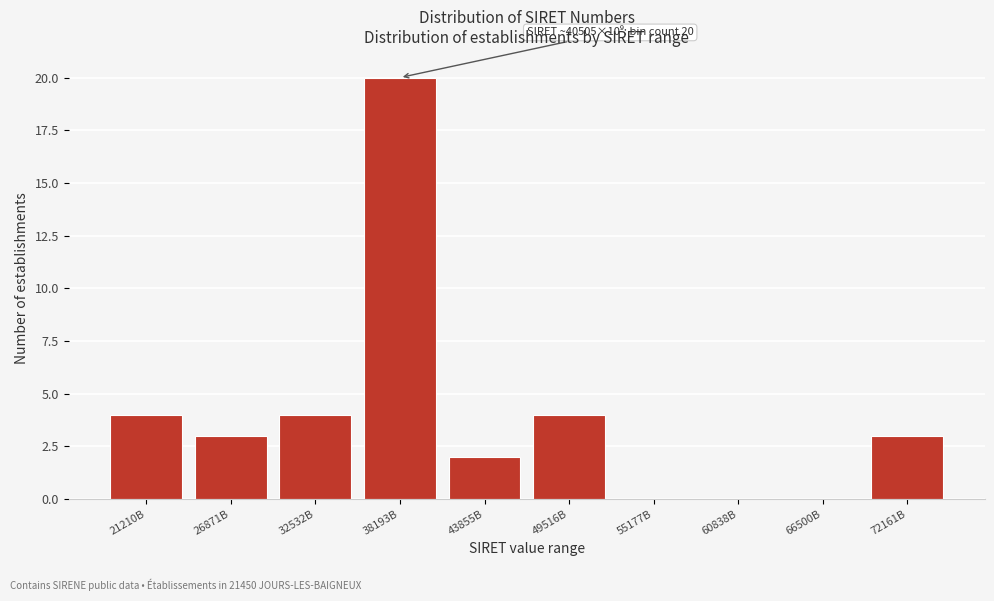

Reading left to right, extract all data points from this chart.

21210B=4	26871B=3	32532B=4	38193B=20	43855B=2	49516B=4	55177B=0	60838B=0	66500B=0	72161B=3